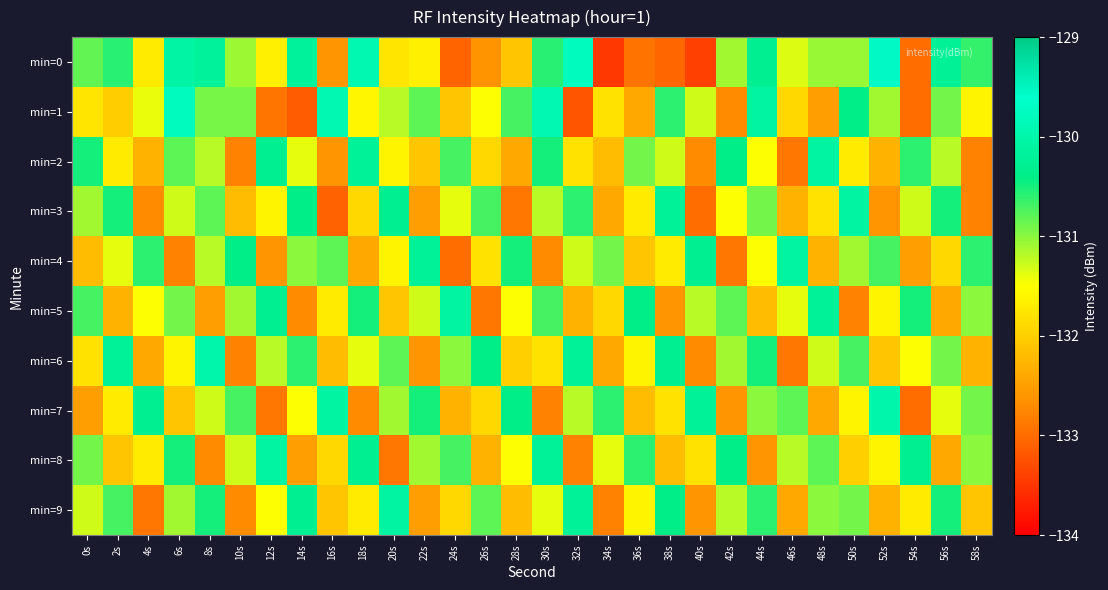

Reading left to right, transcribe all the data shown in this chart.

min=0: 0s=-130.8	2s=-130.6	4s=-131.7	6s=-130.1	8s=-130.2	10s=-131.1	12s=-131.7	14s=-130.2	16s=-132.6	18s=-129.9	20s=-131.8	22s=-131.7	24s=-133.1	26s=-132.6	28s=-132.1	30s=-130.6	32s=-129.7	34s=-133.5	36s=-132.9	38s=-133.1	40s=-133.4	42s=-131.1	44s=-130.3	46s=-131.4	48s=-131.1	50s=-131.1	52s=-129.5	54s=-133.0	56s=-130.2	58s=-130.6
min=1: 0s=-131.8	2s=-132.0	4s=-131.4	6s=-129.8	8s=-130.9	10s=-130.9	12s=-132.9	14s=-133.1	16s=-129.9	18s=-131.6	20s=-131.2	22s=-130.8	24s=-132.1	26s=-131.5	28s=-130.7	30s=-129.9	32s=-133.2	34s=-131.8	36s=-132.4	38s=-130.6	40s=-131.3	42s=-132.7	44s=-130.1	46s=-131.9	48s=-132.5	50s=-130.4	52s=-131.1	54s=-133.0	56s=-130.9	58s=-131.6
min=2: 0s=-130.5	2s=-131.7	4s=-132.3	6s=-130.8	8s=-131.2	10s=-132.8	12s=-130.3	14s=-131.4	16s=-132.6	18s=-130.2	20s=-131.6	22s=-132.1	24s=-130.7	26s=-131.9	28s=-132.4	30s=-130.5	32s=-131.8	34s=-132.2	36s=-130.9	38s=-131.3	40s=-132.7	42s=-130.4	44s=-131.5	46s=-132.9	48s=-130.1	50s=-131.7	52s=-132.3	54s=-130.6	56s=-131.2	58s=-132.8
min=3: 0s=-131.1	2s=-130.5	4s=-132.7	6s=-131.3	8s=-130.8	10s=-132.2	12s=-131.6	14s=-130.4	16s=-133.1	18s=-131.9	20s=-130.3	22s=-132.5	24s=-131.4	26s=-130.7	28s=-132.9	30s=-131.2	32s=-130.6	34s=-132.4	36s=-131.7	38s=-130.2	40s=-133.0	42s=-131.5	44s=-130.9	46s=-132.3	48s=-131.8	50s=-130.1	52s=-132.6	54s=-131.3	56s=-130.5	58s=-132.8
min=4: 0s=-132.2	2s=-131.4	4s=-130.6	6s=-132.8	8s=-131.2	10s=-130.4	12s=-132.6	14s=-131.0	16s=-130.8	18s=-132.4	20s=-131.6	22s=-130.2	24s=-133.0	26s=-131.8	28s=-130.5	30s=-132.7	32s=-131.3	34s=-130.9	36s=-132.1	38s=-131.7	40s=-130.3	42s=-132.9	44s=-131.5	46s=-130.1	48s=-132.3	50s=-131.1	52s=-130.7	54s=-132.5	56s=-131.9	58s=-130.6
min=5: 0s=-130.7	2s=-132.3	4s=-131.5	6s=-130.9	8s=-132.5	10s=-131.1	12s=-130.3	14s=-132.7	16s=-131.7	18s=-130.5	20s=-132.1	22s=-131.3	24s=-130.1	26s=-132.9	28s=-131.5	30s=-130.7	32s=-132.3	34s=-131.9	36s=-130.4	38s=-132.6	40s=-131.2	42s=-130.8	44s=-132.2	46s=-131.4	48s=-130.2	50s=-132.8	52s=-131.6	54s=-130.5	56s=-132.4	58s=-131.0
min=6: 0s=-131.8	2s=-130.2	4s=-132.4	6s=-131.6	8s=-130.0	10s=-132.8	12s=-131.2	14s=-130.6	16s=-132.2	18s=-131.4	20s=-130.8	22s=-132.6	24s=-131.0	26s=-130.4	28s=-132.0	30s=-131.8	32s=-130.2	34s=-132.4	36s=-131.6	38s=-130.3	40s=-132.7	42s=-131.1	44s=-130.5	46s=-132.9	48s=-131.3	50s=-130.7	52s=-132.1	54s=-131.5	56s=-130.9	58s=-132.3
min=7: 0s=-132.5	2s=-131.7	4s=-130.3	6s=-132.1	8s=-131.3	10s=-130.7	12s=-132.9	14s=-131.5	16s=-130.1	18s=-132.7	20s=-131.1	22s=-130.5	24s=-132.3	26s=-131.9	28s=-130.4	30s=-132.8	32s=-131.2	34s=-130.6	36s=-132.2	38s=-131.8	40s=-130.2	42s=-132.6	44s=-131.0	46s=-130.8	48s=-132.4	50s=-131.6	52s=-130.0	54s=-133.0	56s=-131.4	58s=-130.9
min=8: 0s=-130.9	2s=-132.1	4s=-131.7	6s=-130.5	8s=-132.7	10s=-131.3	12s=-130.1	14s=-132.5	16s=-131.9	18s=-130.3	20s=-132.9	22s=-131.1	24s=-130.7	26s=-132.3	28s=-131.5	30s=-130.2	32s=-132.8	34s=-131.4	36s=-130.6	38s=-132.2	40s=-131.8	42s=-130.4	44s=-132.6	46s=-131.2	48s=-130.8	50s=-132.0	52s=-131.6	54s=-130.3	56s=-132.4	58s=-131.0
min=9: 0s=-131.3	2s=-130.7	4s=-132.9	6s=-131.1	8s=-130.5	10s=-132.7	12s=-131.5	14s=-130.3	16s=-132.1	18s=-131.7	20s=-130.1	22s=-132.5	24s=-131.9	26s=-130.8	28s=-132.2	30s=-131.4	32s=-130.2	34s=-132.8	36s=-131.6	38s=-130.4	40s=-132.6	42s=-131.2	44s=-130.6	46s=-132.4	48s=-131.0	50s=-130.9	52s=-132.3	54s=-131.7	56s=-130.5	58s=-132.1